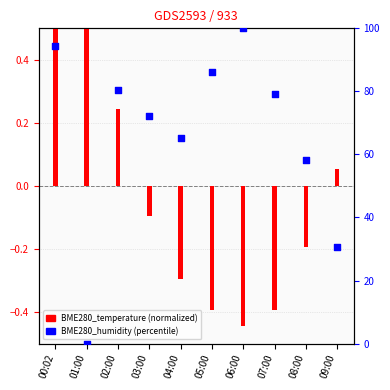

Which series reaches the minimum Y coordinate?

BME280_temperature